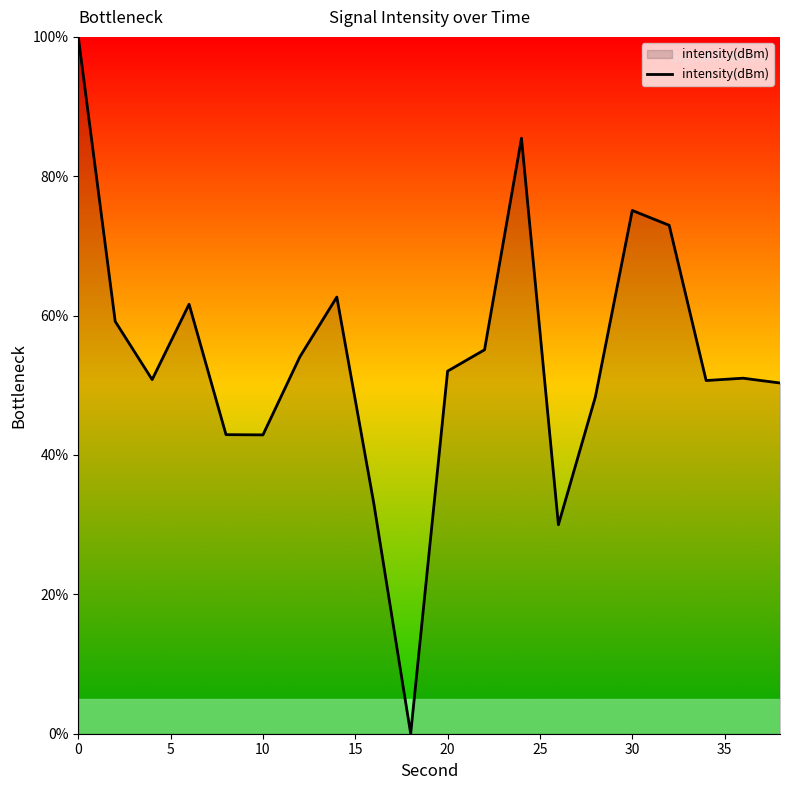

What is the greatest value displayed?

100.0